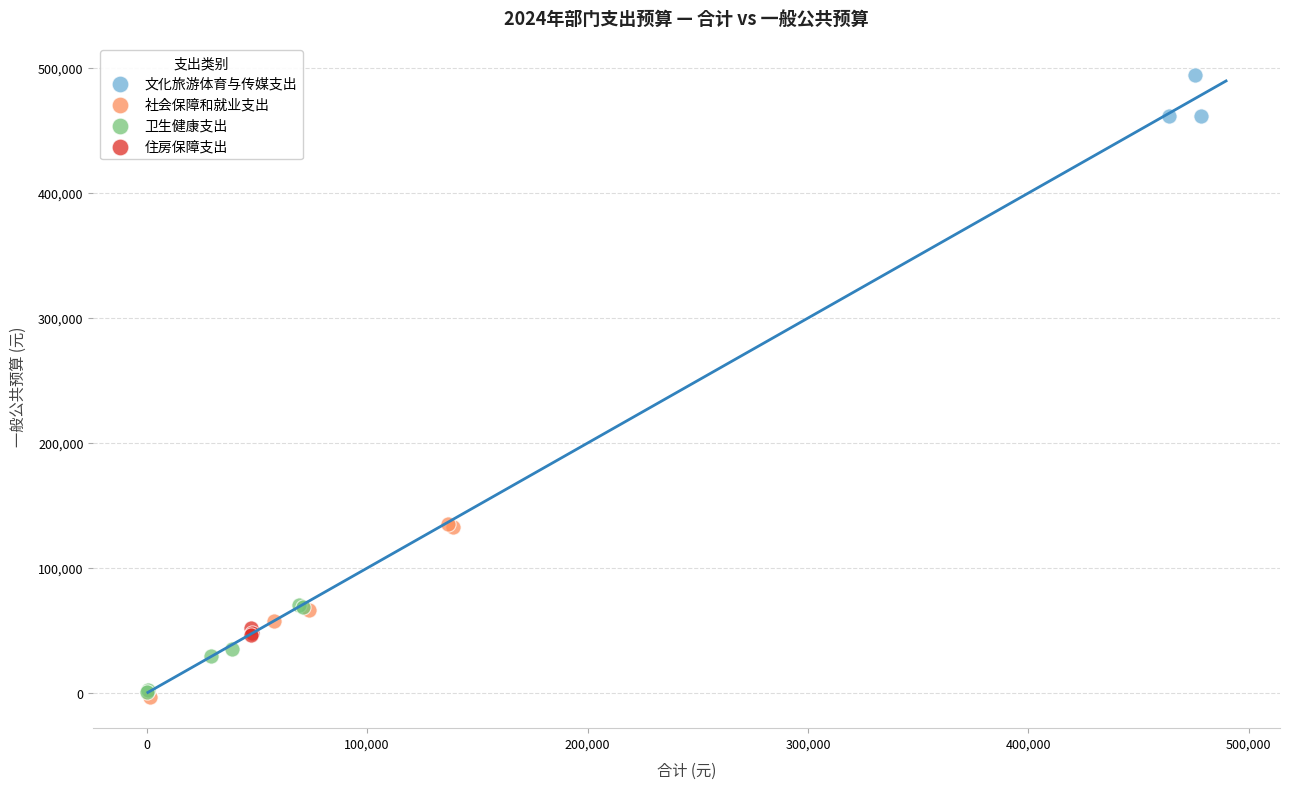

Which series has the widest spread of Y values?

社会保障和就业支出